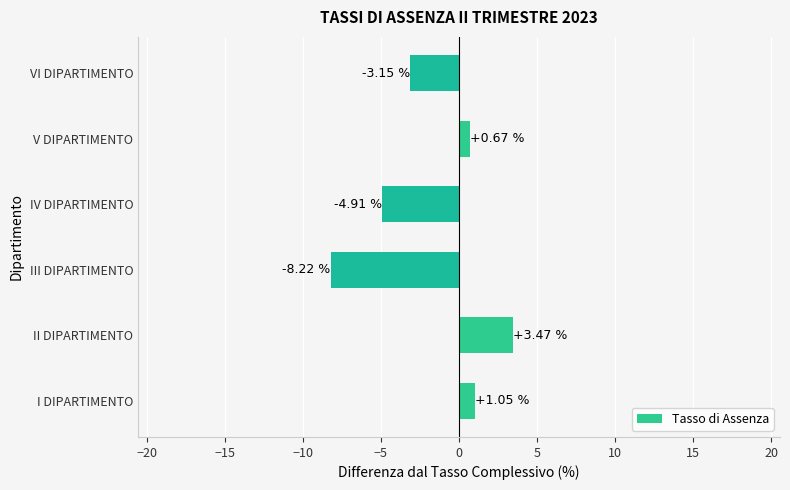

Are the bars grouped side by side (vs. stacked)?

No